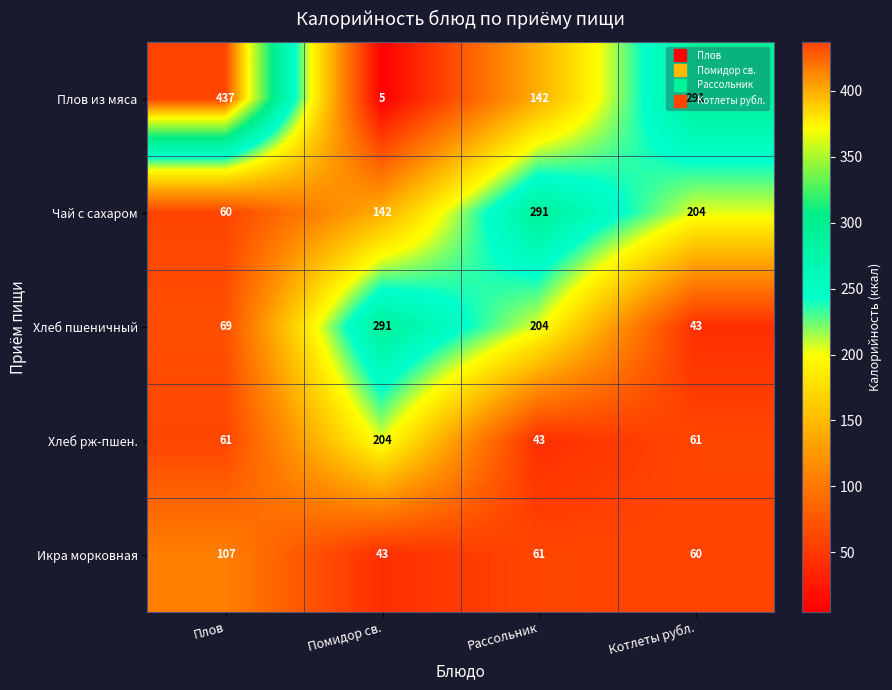

Where does the Икра морковная series first go above 61?

Плов